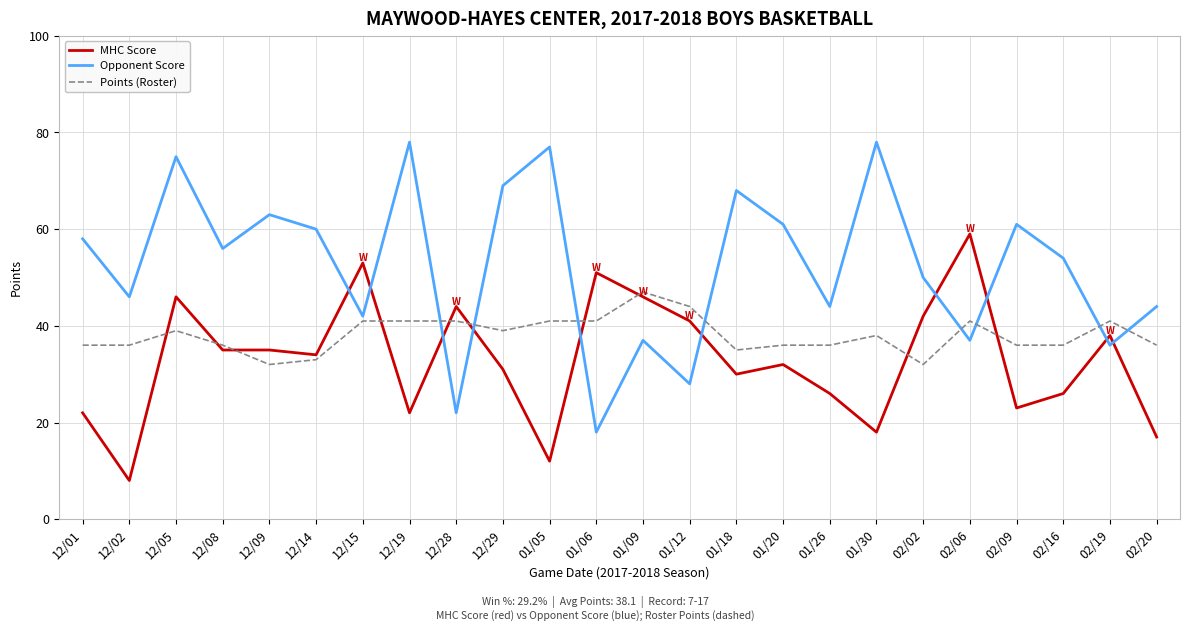

What is the difference between the maximum and minimum values in the Points (Roster) series?

15